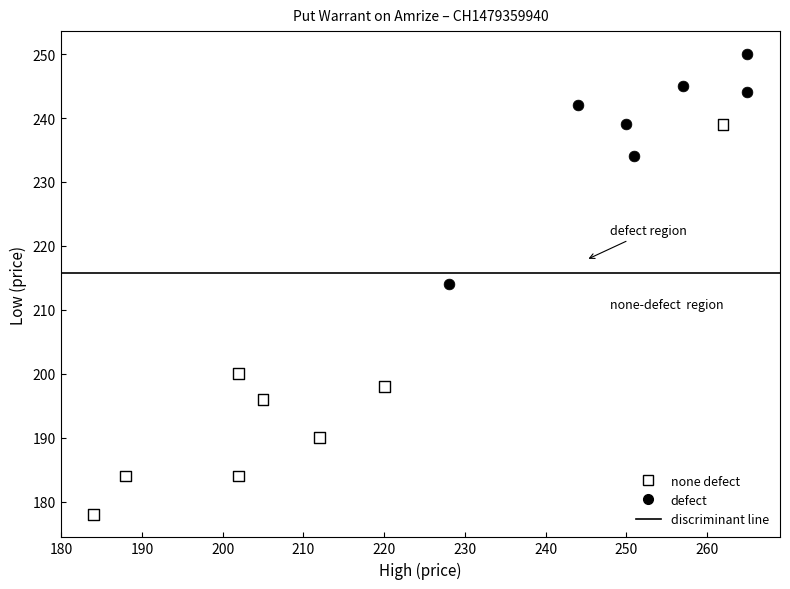

Which series has the widest spread of Y values?

none defect